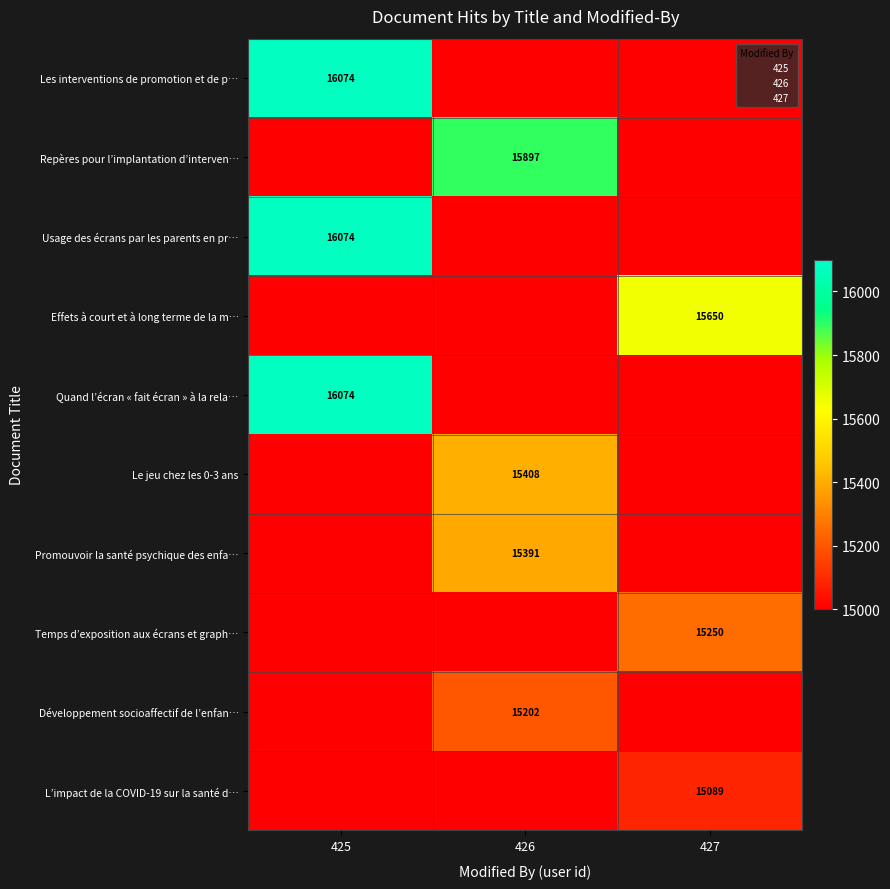

Count the Effets à court et à long terme de la m… values in the range 0 to 15650.

3